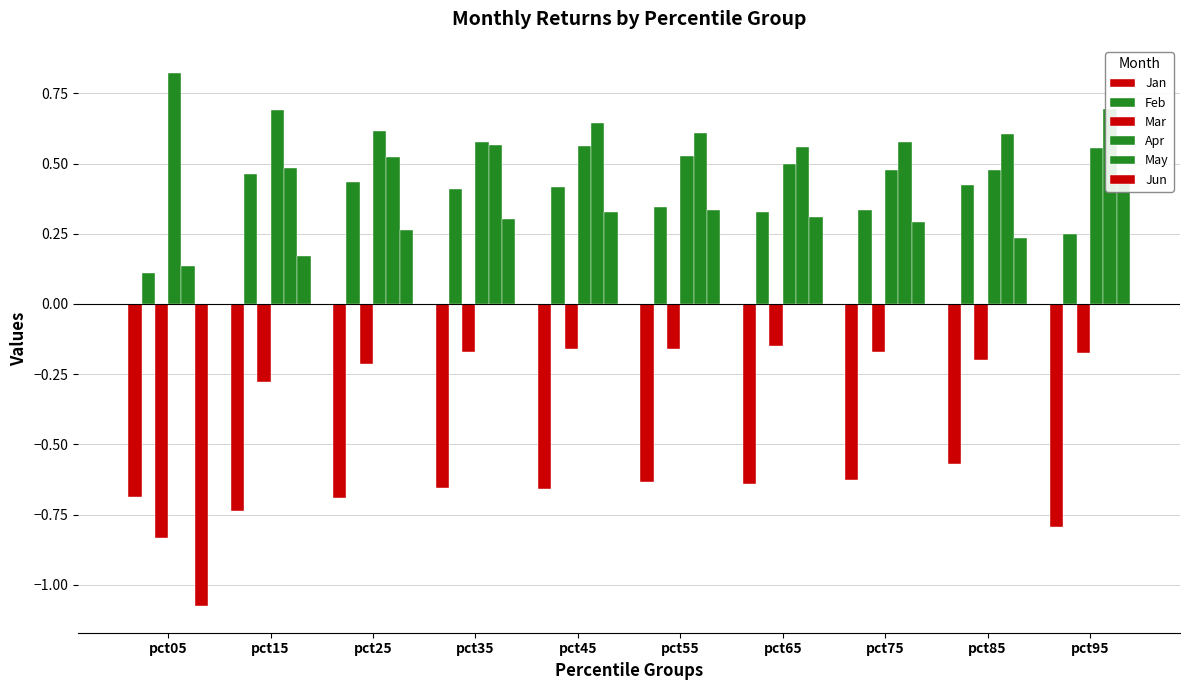

Count the number of data series in this chart.

6